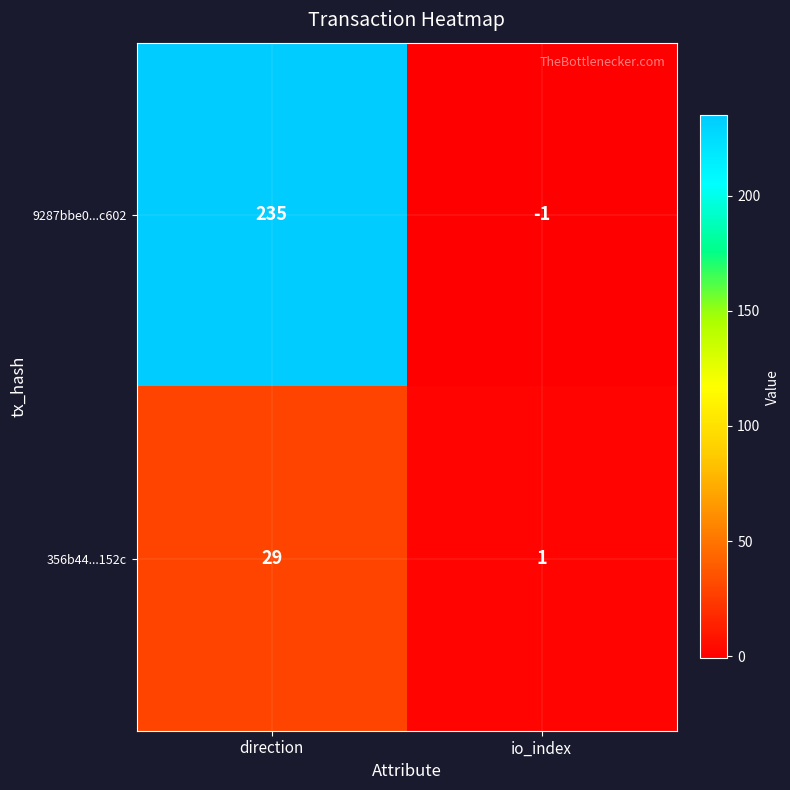

Reading left to right, list all the values displayed in this chart.

9287bbe0...c602: 235	-1
356b44...152c: 29	1